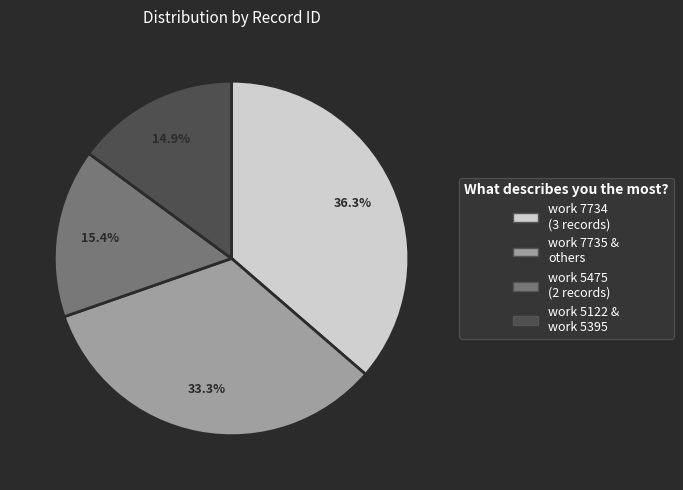

Is there any slice that represents more than half of the pie?

No